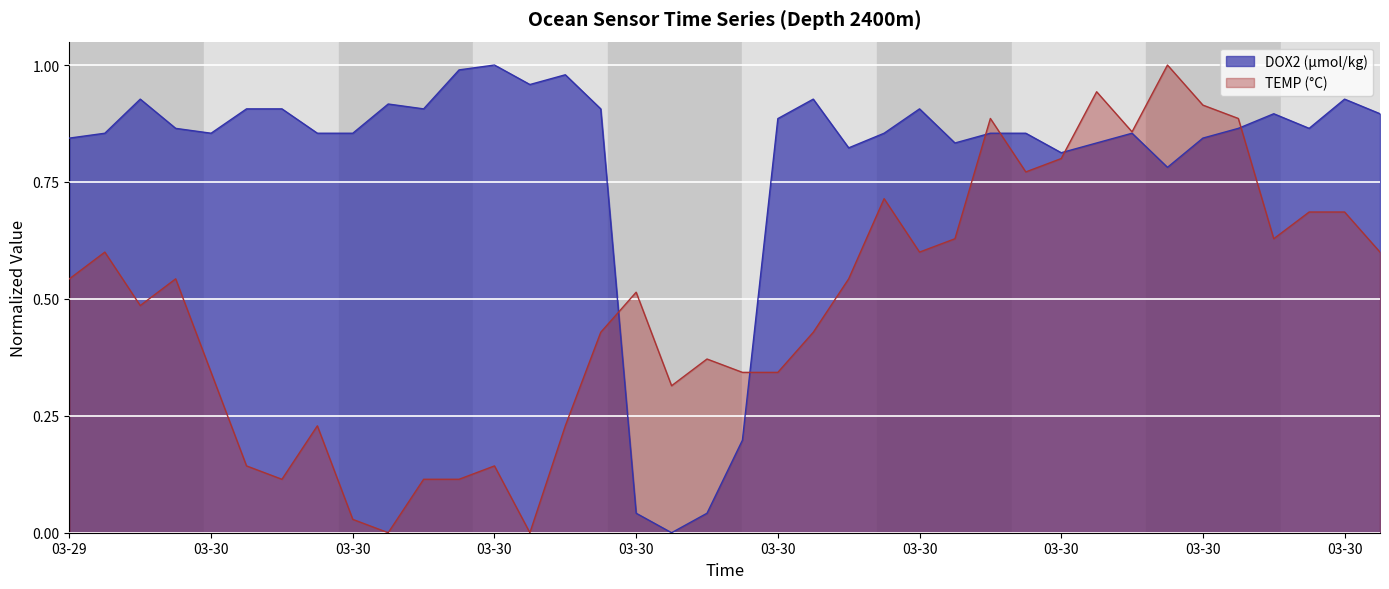

What position from the left is 2022-03-30T17:01:17?

33